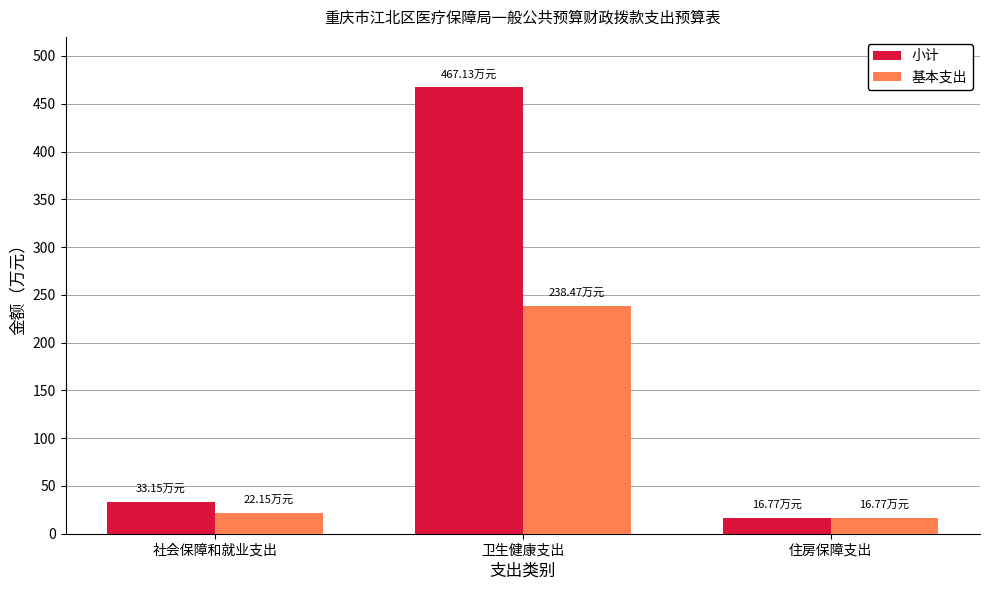

Is it true that 小计 equals 467.1 at 卫生健康支出?

True